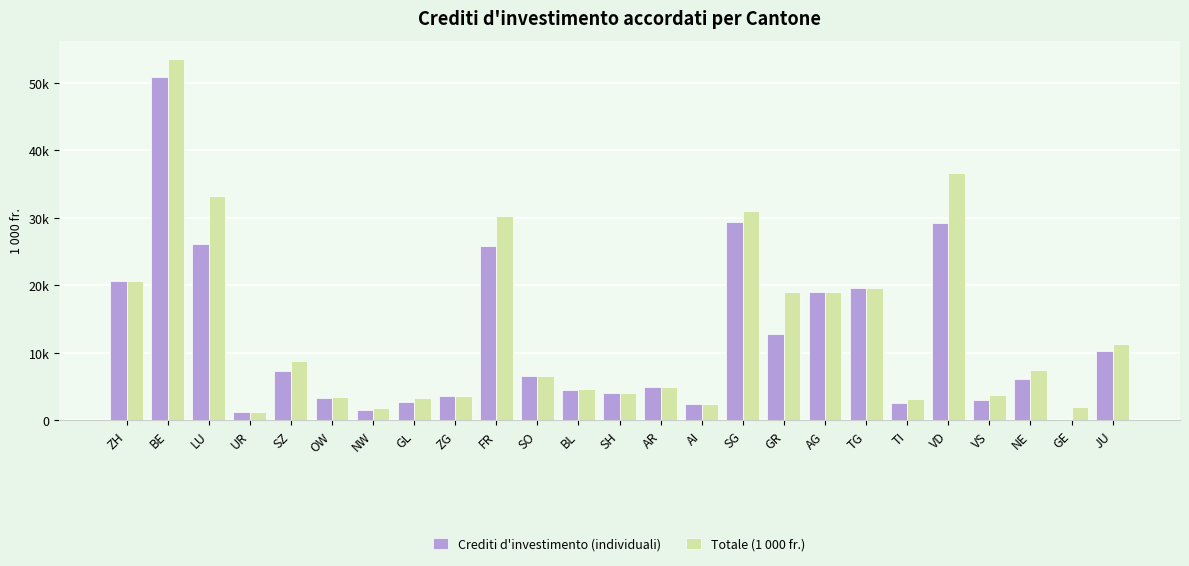

Rank the categories by Crediti d'investimento (individuali) value from lowest to highest.

GE, UR, NW, AI, TI, GL, VS, OW, ZG, SH, BL, AR, NE, SO, SZ, JU, GR, AG, TG, ZH, FR, LU, VD, SG, BE